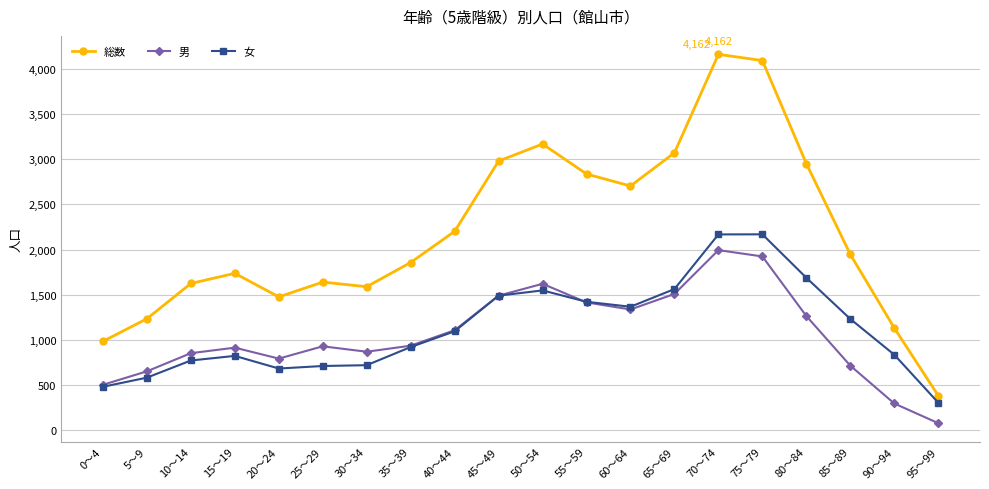

True or false: 女 has more than 0 points higher than both neighbors.

True